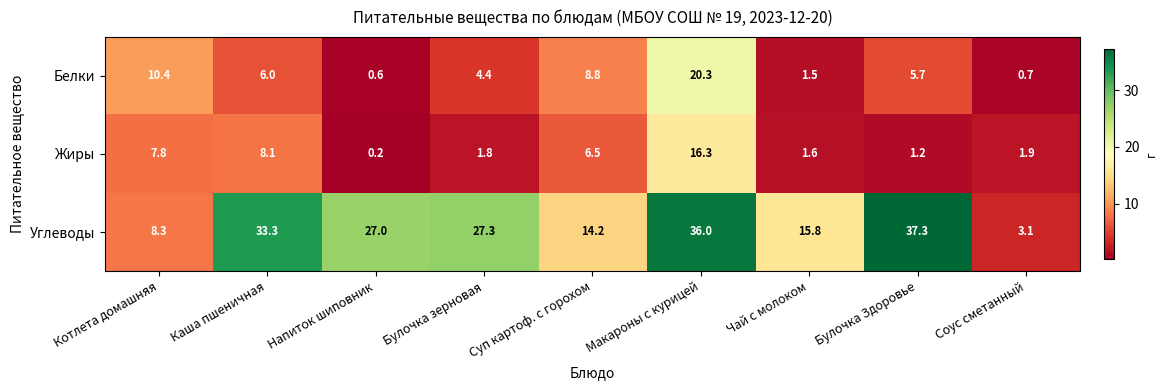

What is the difference between the second highest and minimum values in the Жиры series?

7.9